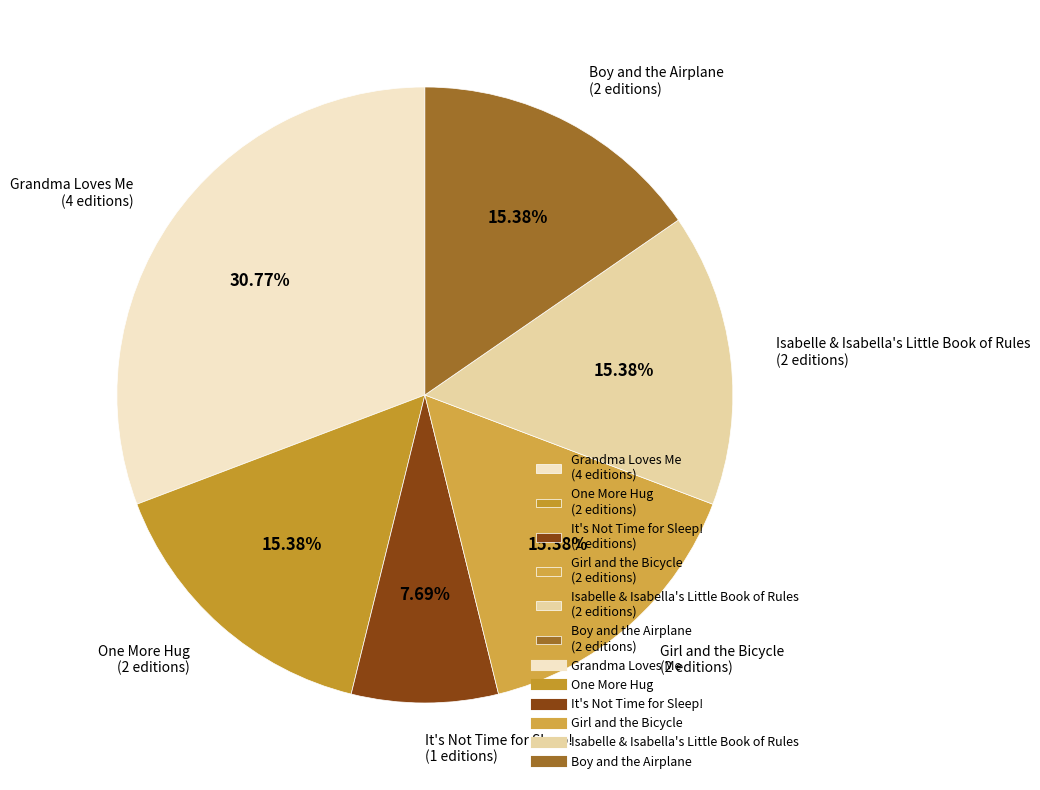

Does Isabelle & Isabella's Little Book of Rules represent more than half of the total?

No